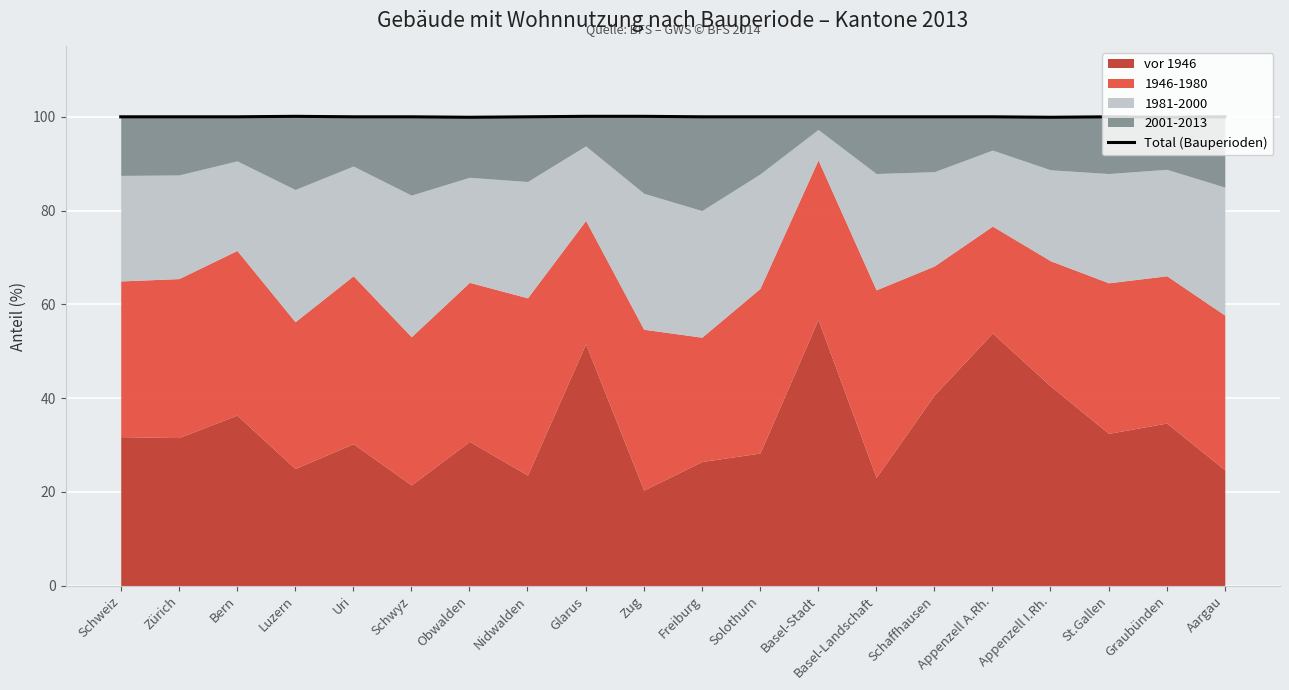

How many points are higher than both their immediate neighbors (excluding endpoints)?

3